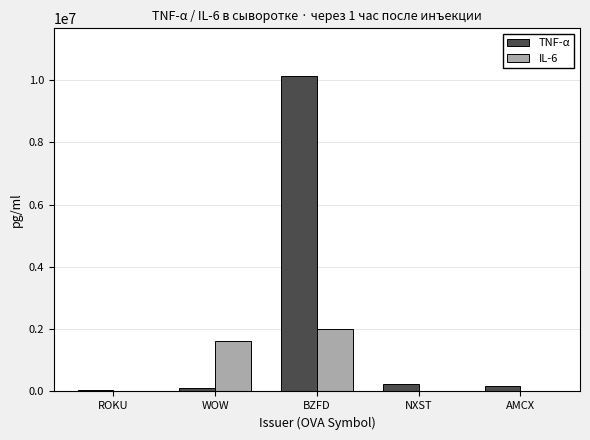

Which category has the highest value in the IL-6 series?

BZFD